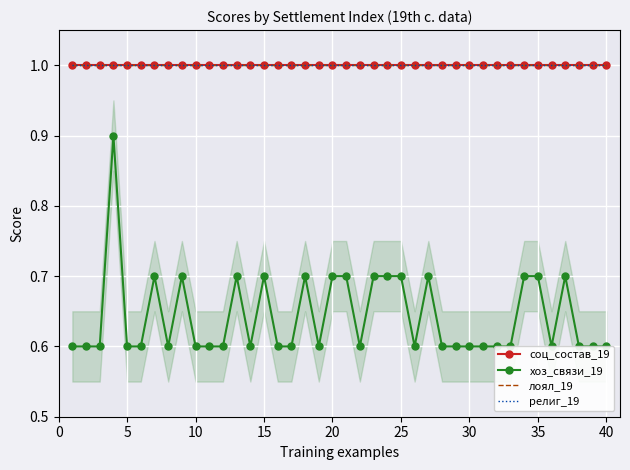

The value of соц_состав_19 at 30 is 1.0. True or false?

True